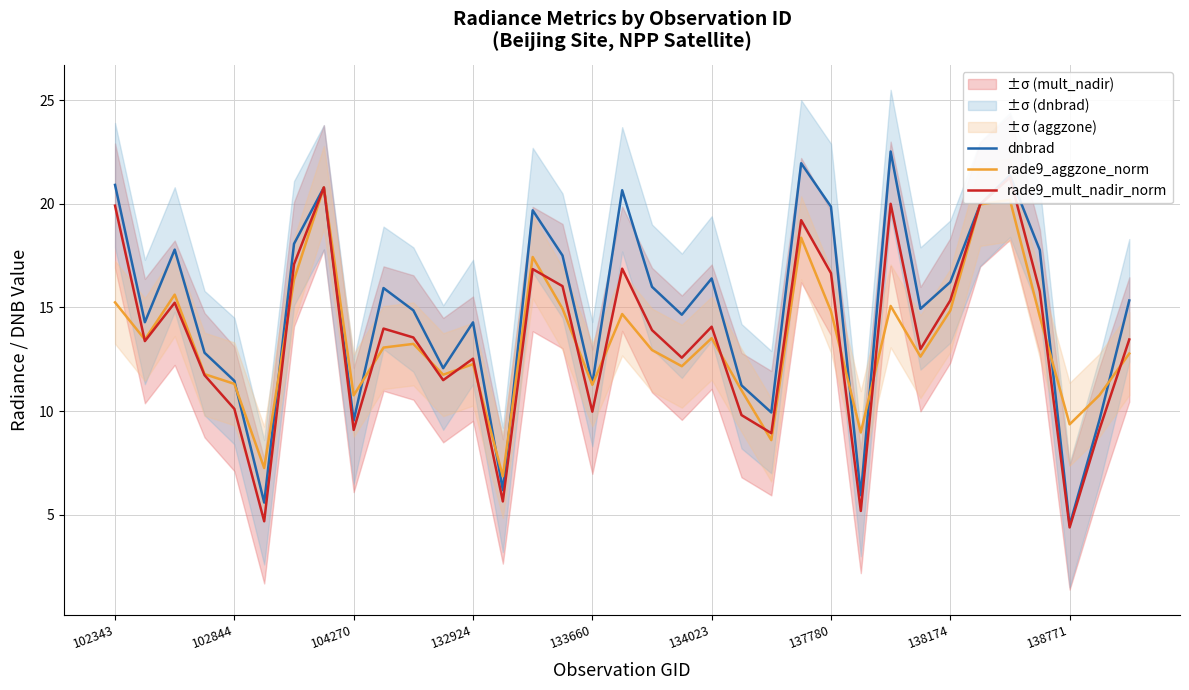

True or false: dnbrad has a value of 14.3 at 132924.

True